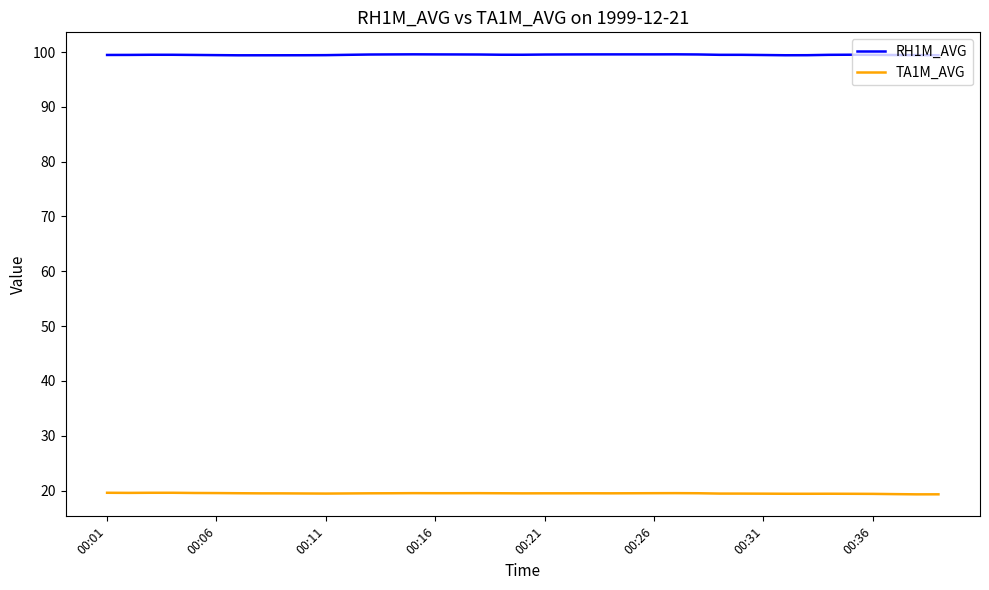

List the series in order of their peak value, highest first.

RH1M_AVG, TA1M_AVG